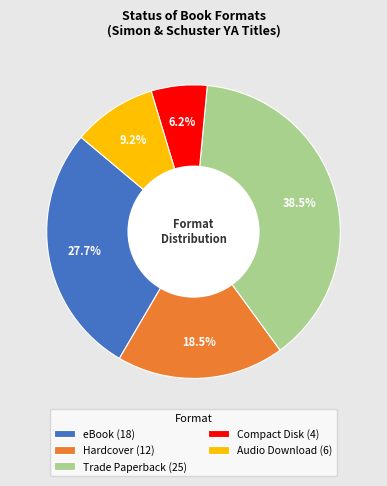

To the nearest percent, what is the difference between the largest and smallest slice percentages?

32%